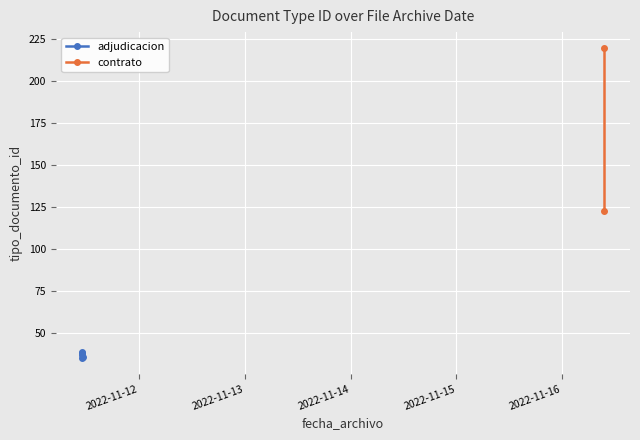

What is the difference between the maximum and minimum values?

185